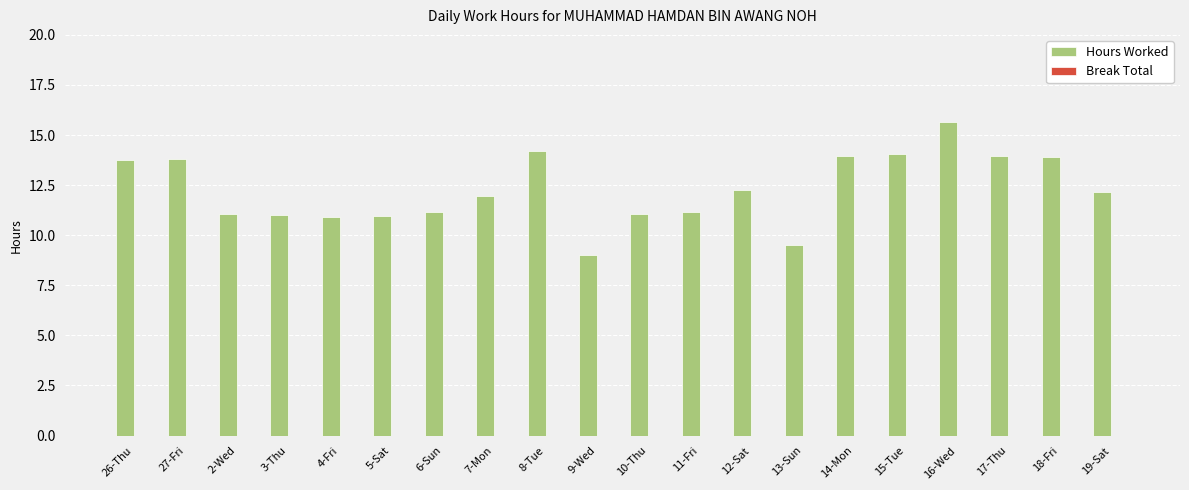

Which has a higher value, 18-Fri or 13-Sun?

18-Fri